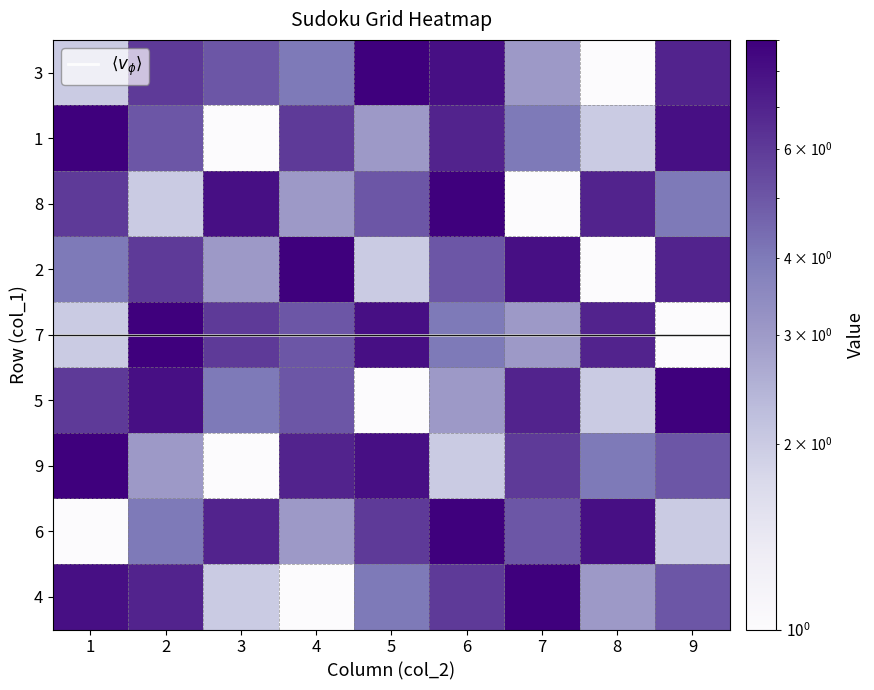

What is the minimum value shown in the chart?

1